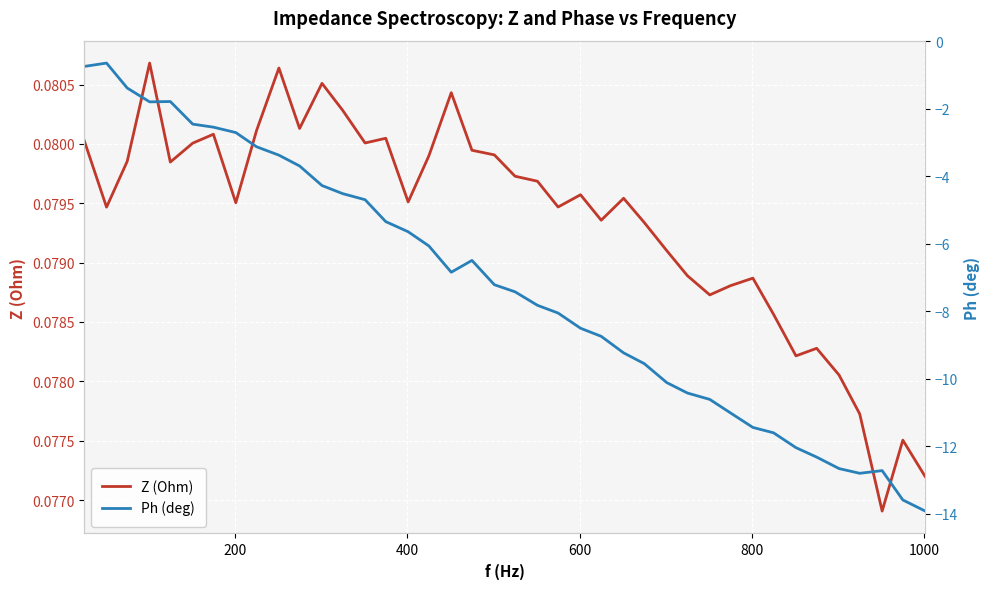

In Z (Ohm), how many points are higher than both neighbors (excluding endpoints)?

11